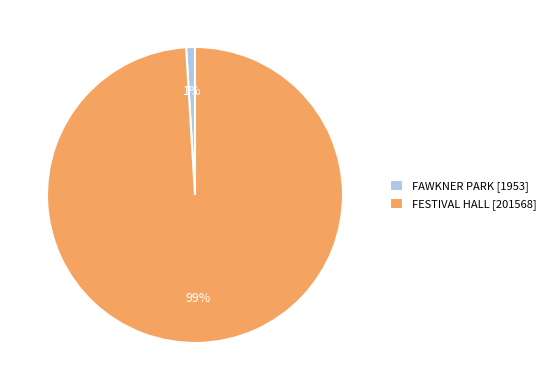

Is it true that FESTIVAL HALL is 99% of the pie?

True